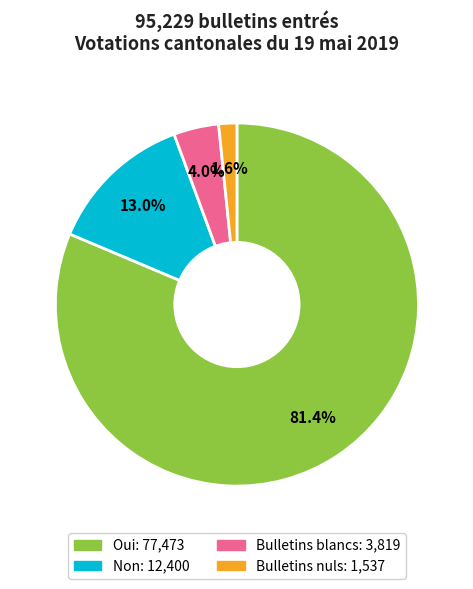

Which category accounts for the majority?

Oui